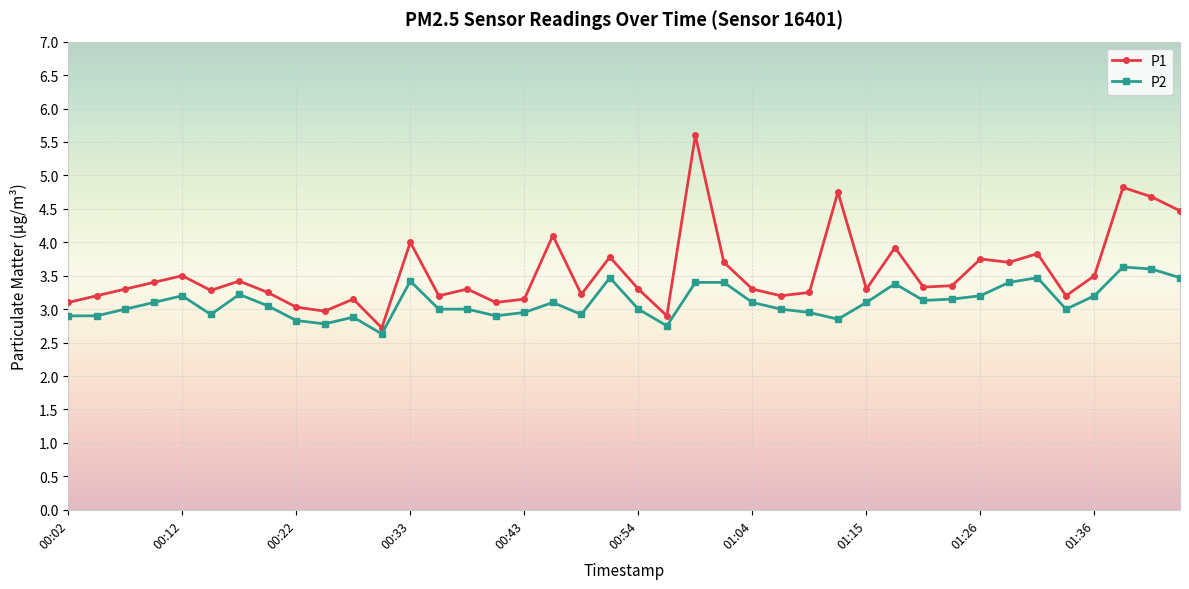

Which series has the largest total across all categories?

P1